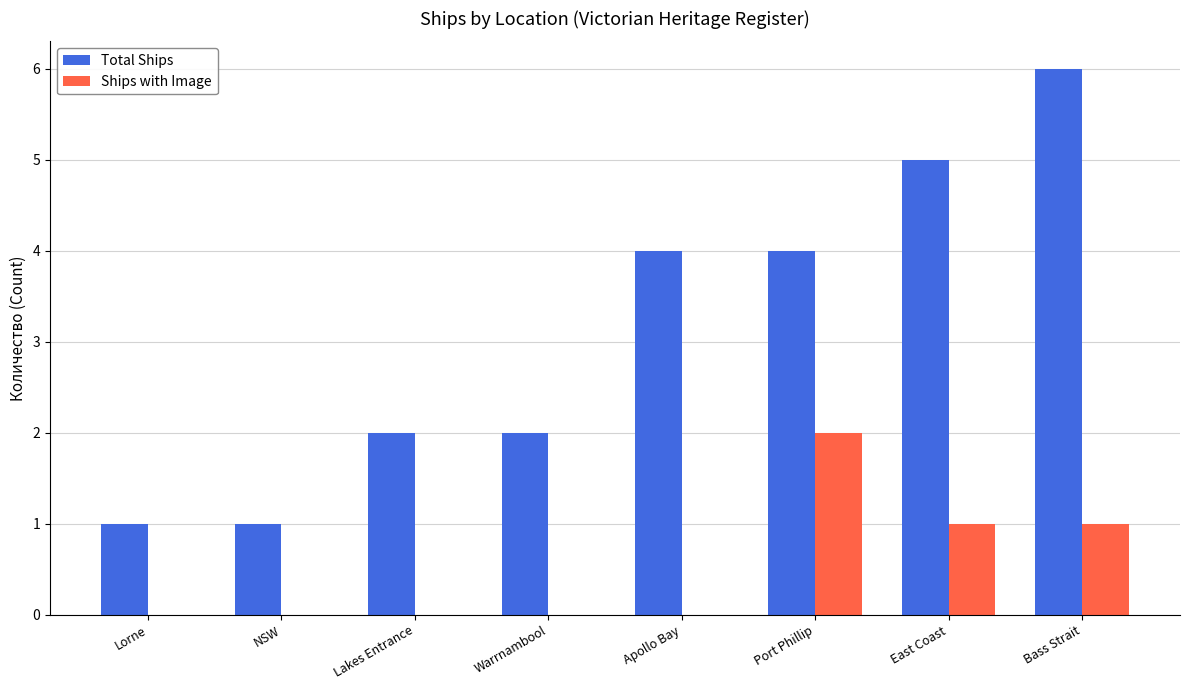

Is it true that Total Ships equals 10 at Bass Strait?

False